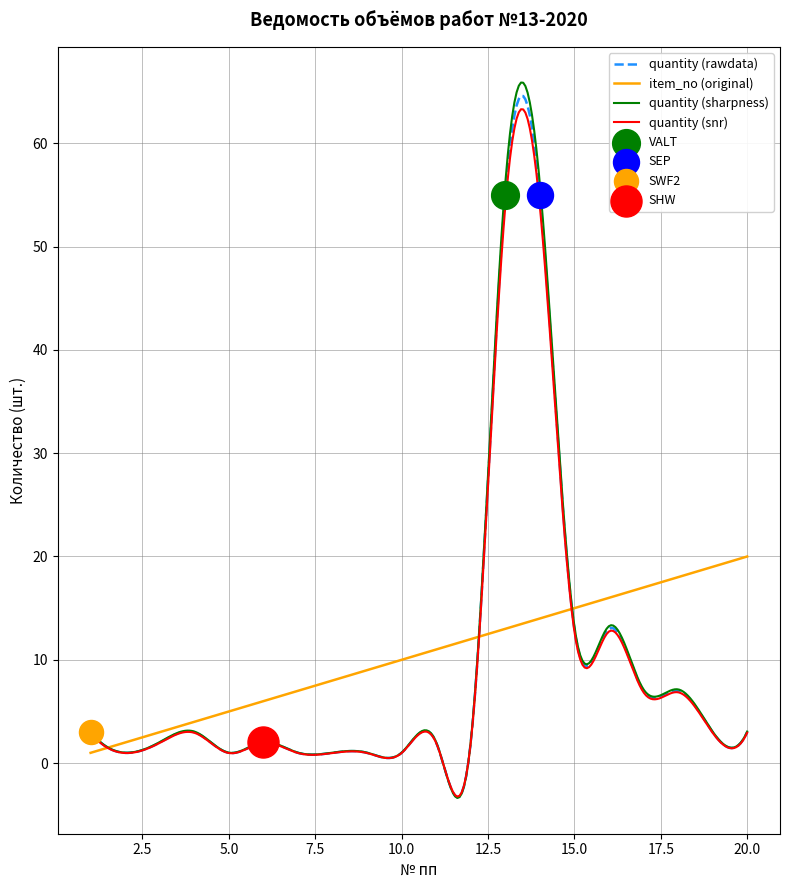

Which series contains the highest Y value?

quantity